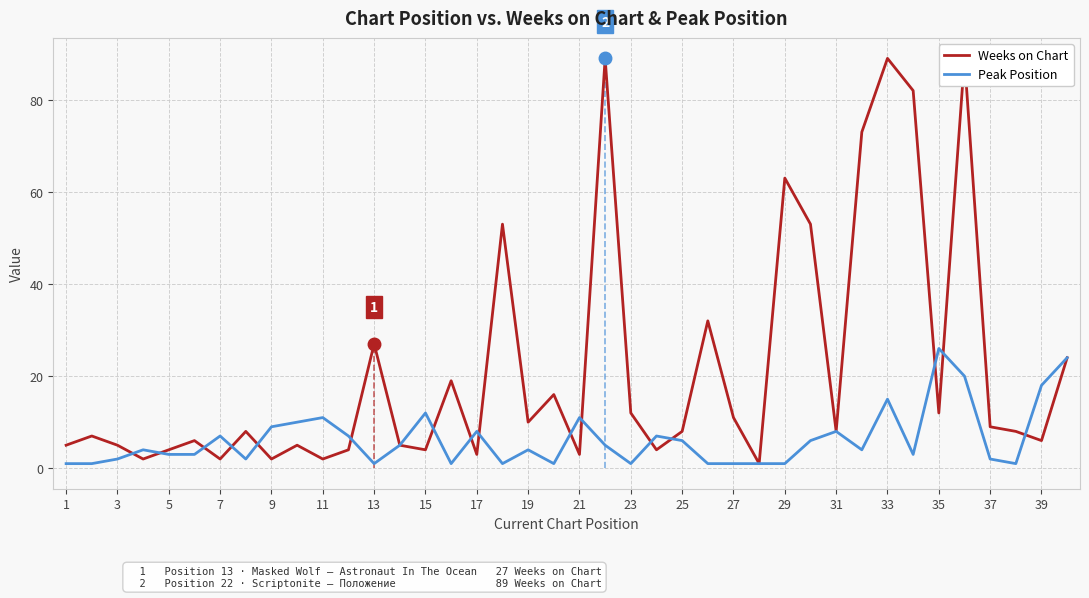

At which label does Peak Position reach its peak?

35